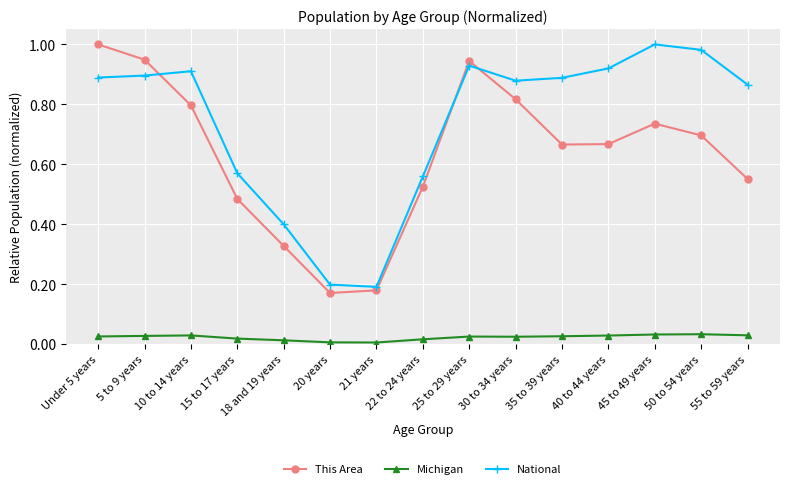

What is the difference between the This Area values at Under 5 years and 55 to 59 years?

0.4